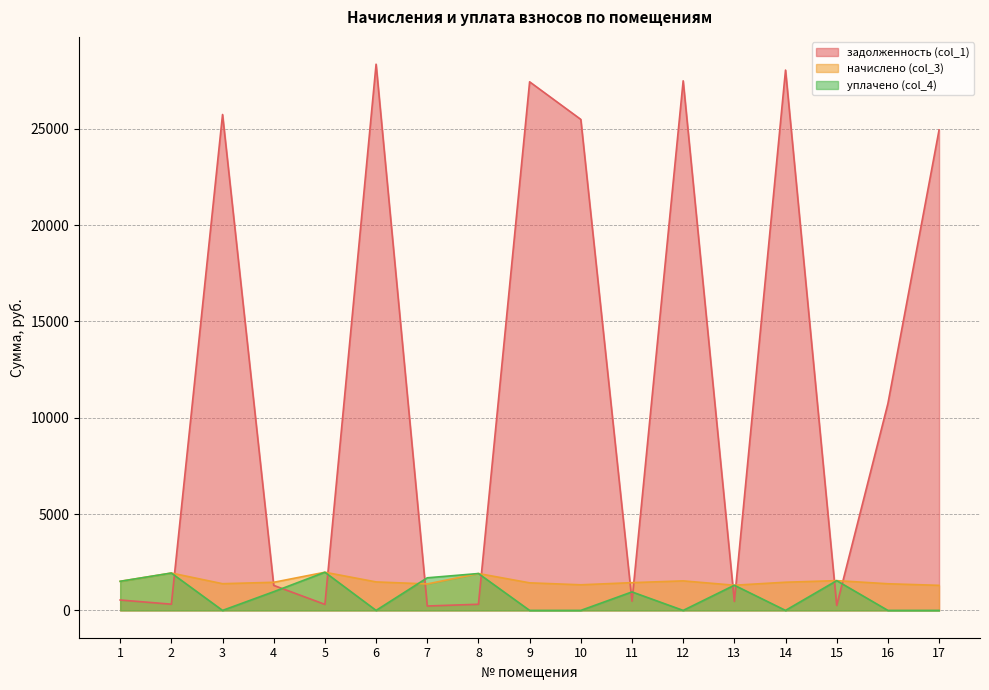

At which label does начислено (col_3) reach its minimum?

17